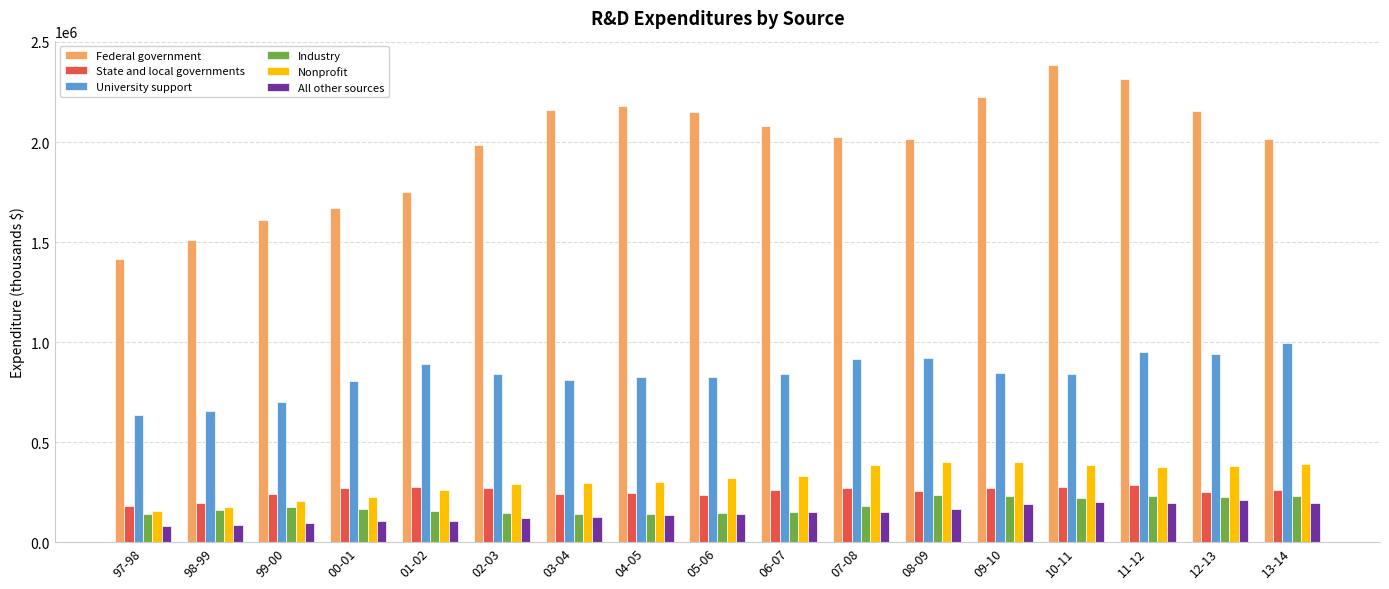

Which series changed the most between 00-01 and 04-05?

Federal government